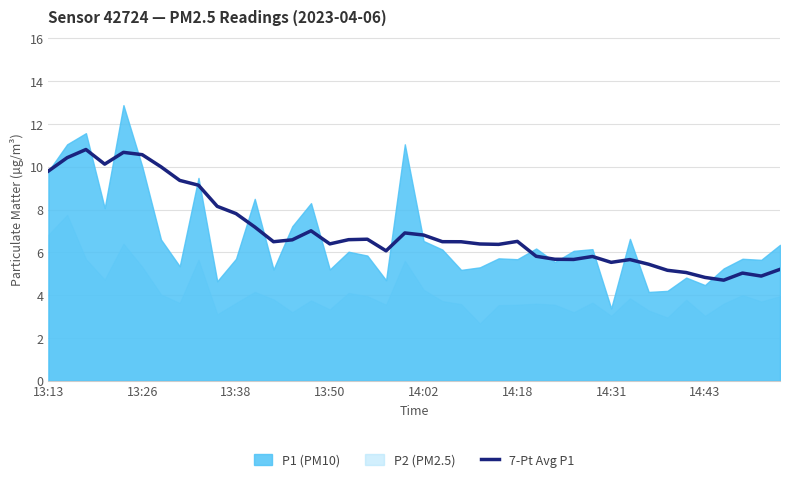

Is it true that 7-Pt Avg P1 equals 6.5 at 14:18?

True